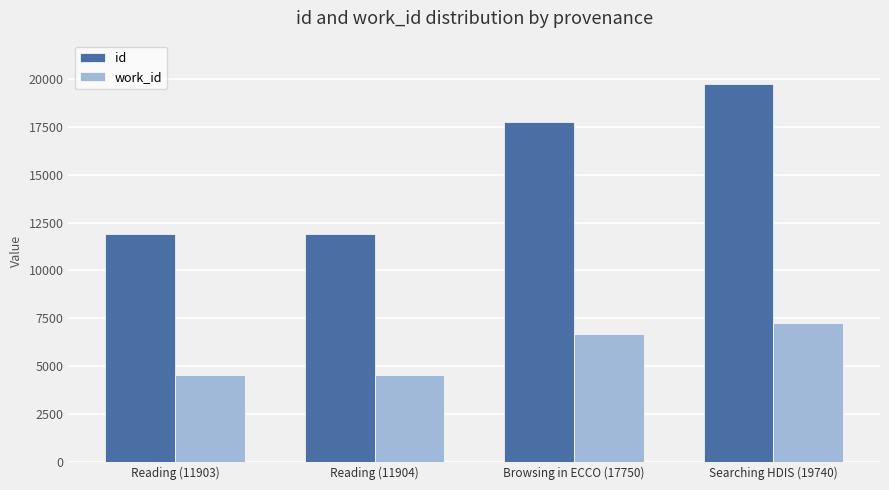

At which label is work_id closest to 5884?

Browsing in ECCO (17750)